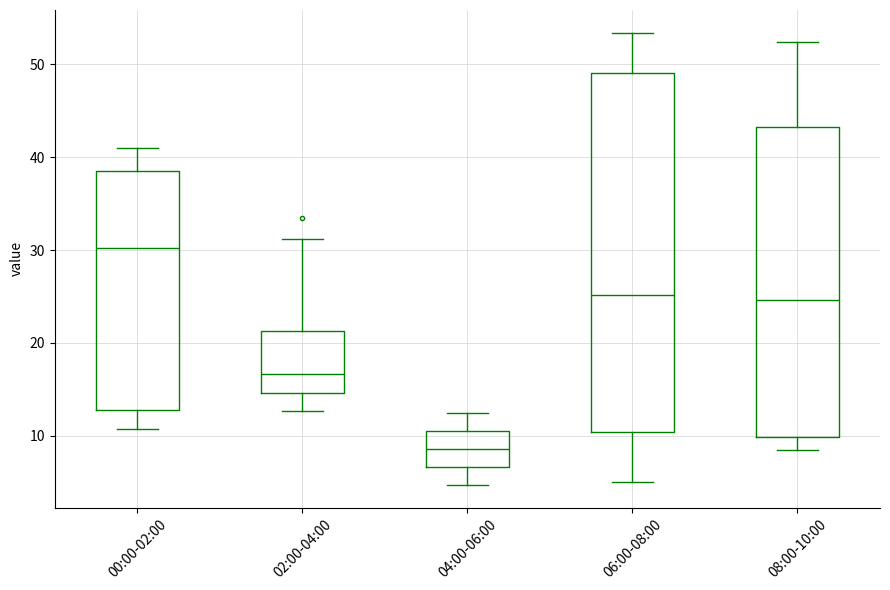

Reading left to right, transcribe this box plot: for each box, give where its median line is, the range the box spans, and where its two whiskers end, as read against the y-axis. The values are not printed on the chart, so give them approximately, as read against the axis.

00:00-02:00: median 30, box 13 to 39, whiskers 11 to 41
02:00-04:00: median 17, box 15 to 21, whiskers 13 to 31
04:00-06:00: median 9, box 7 to 11, whiskers 5 to 13
06:00-08:00: median 25, box 10 to 49, whiskers 5 to 53
08:00-10:00: median 25, box 10 to 43, whiskers 9 to 52